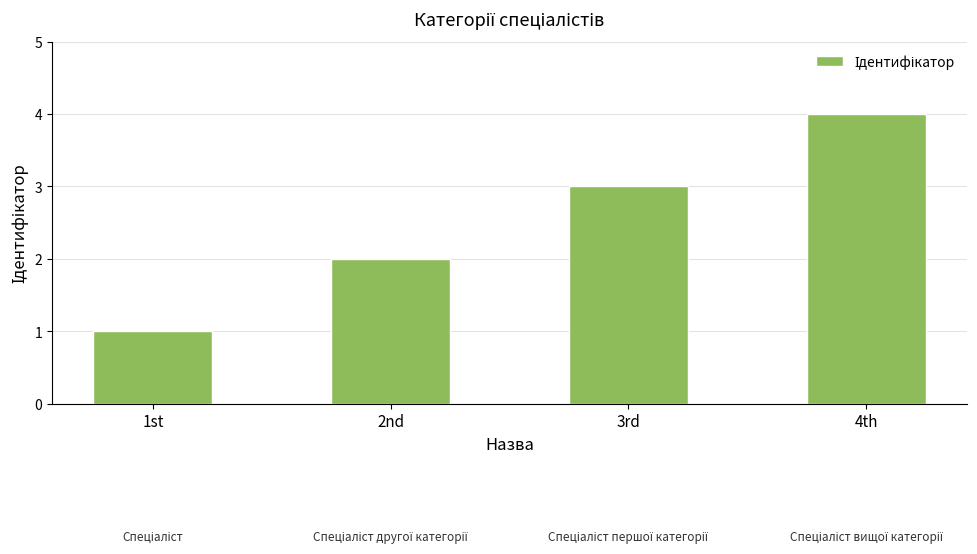

Does the chart contain any negative values?

No